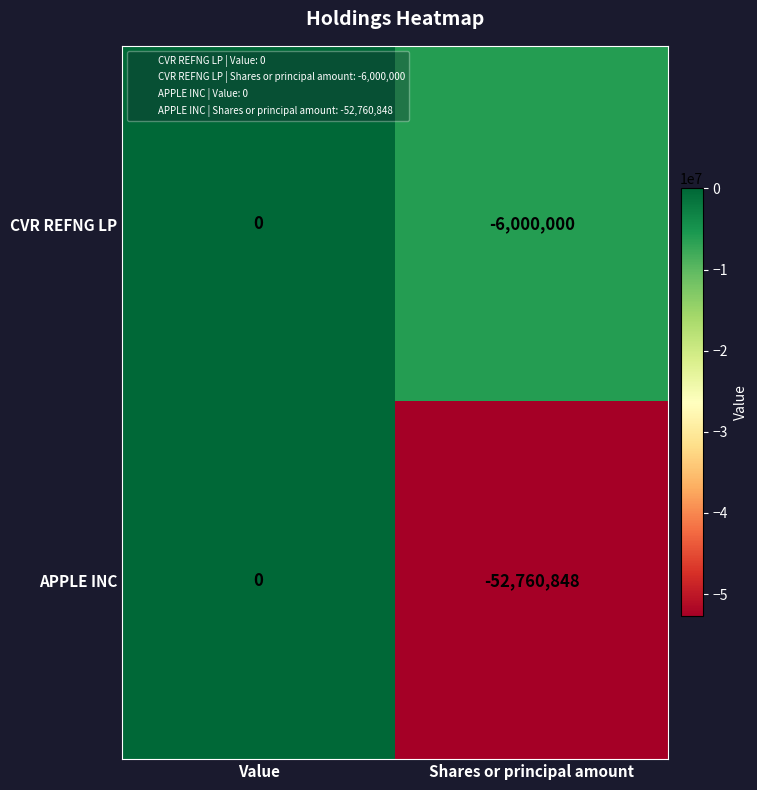

Reading left to right, list all the values displayed in this chart.

CVR REFNG LP: Value=0	Shares or principal amount=-6000000
APPLE INC: Value=0	Shares or principal amount=-52760848